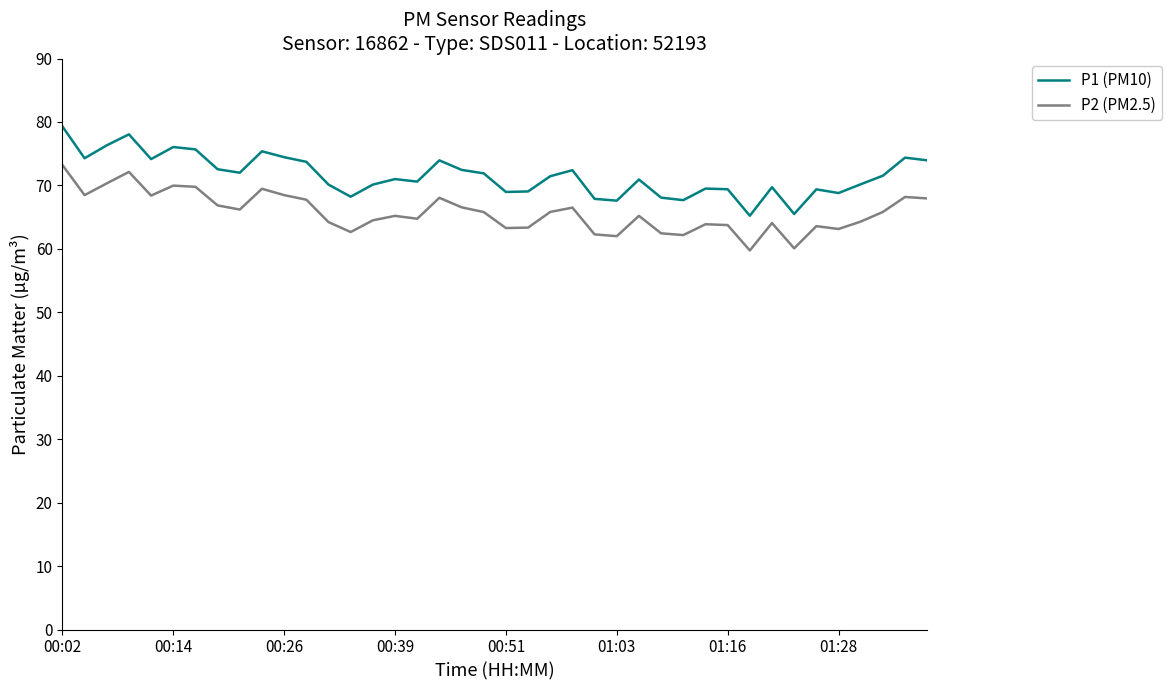

What are all the series names shown in the legend?

P1 (PM10), P2 (PM2.5)